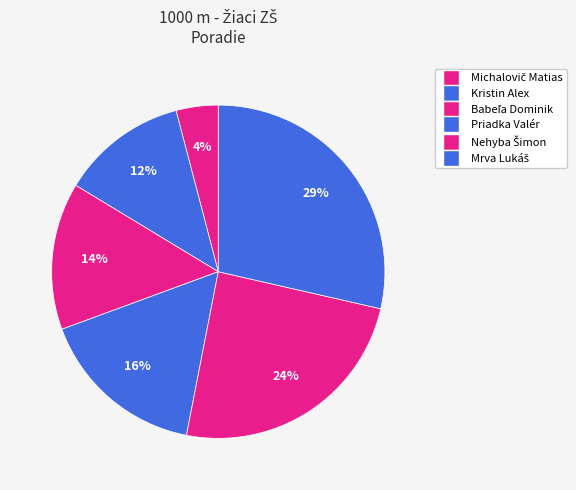

Is the sum of Michalovič Matias and Nehyba Šimon greater than half?

No